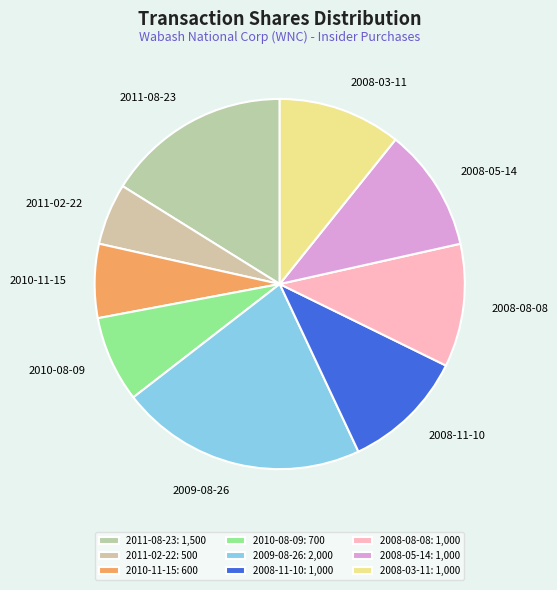

Is there a majority slice in this chart?

No